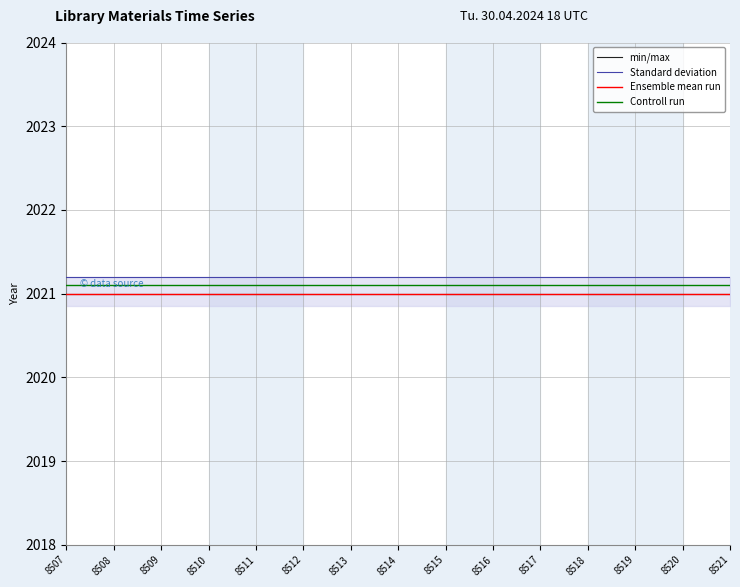

Does the chart have visible grid lines?

Yes